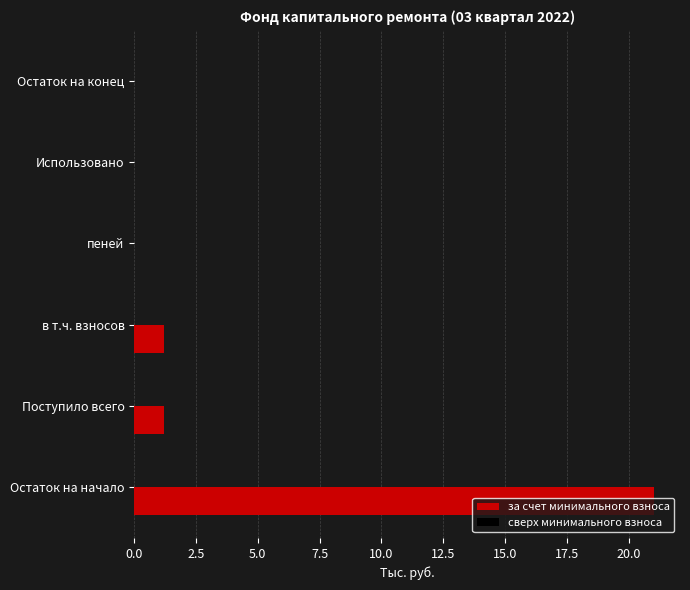

Between Поступило всего and пеней, which is larger?

Поступило всего